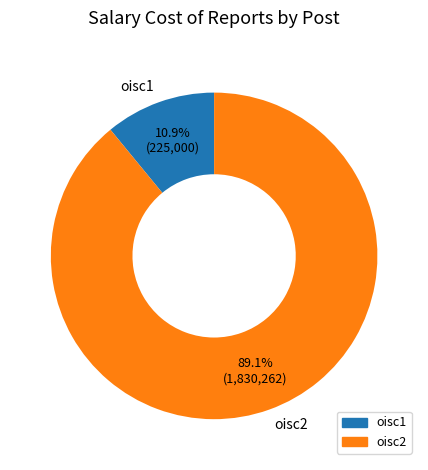

Which slice is the largest?

oisc2